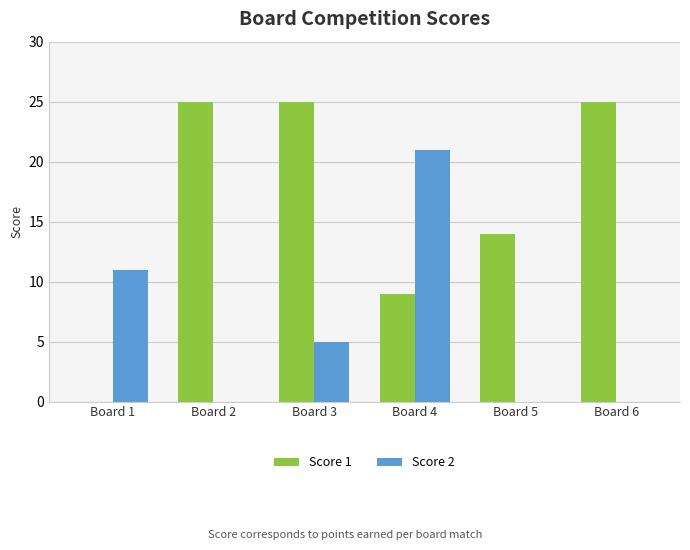

What is the maximum value shown in the chart?

25